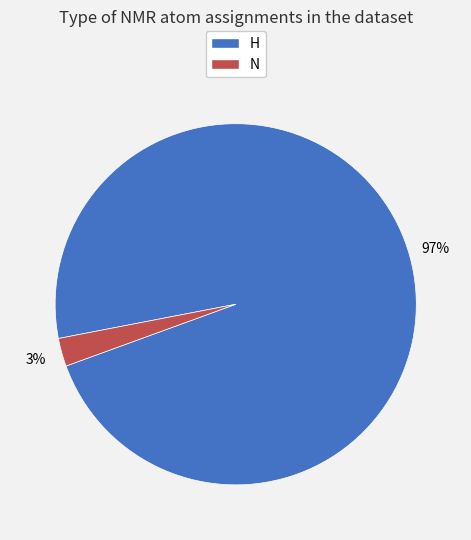

Does N account for over 50% of the chart?

No